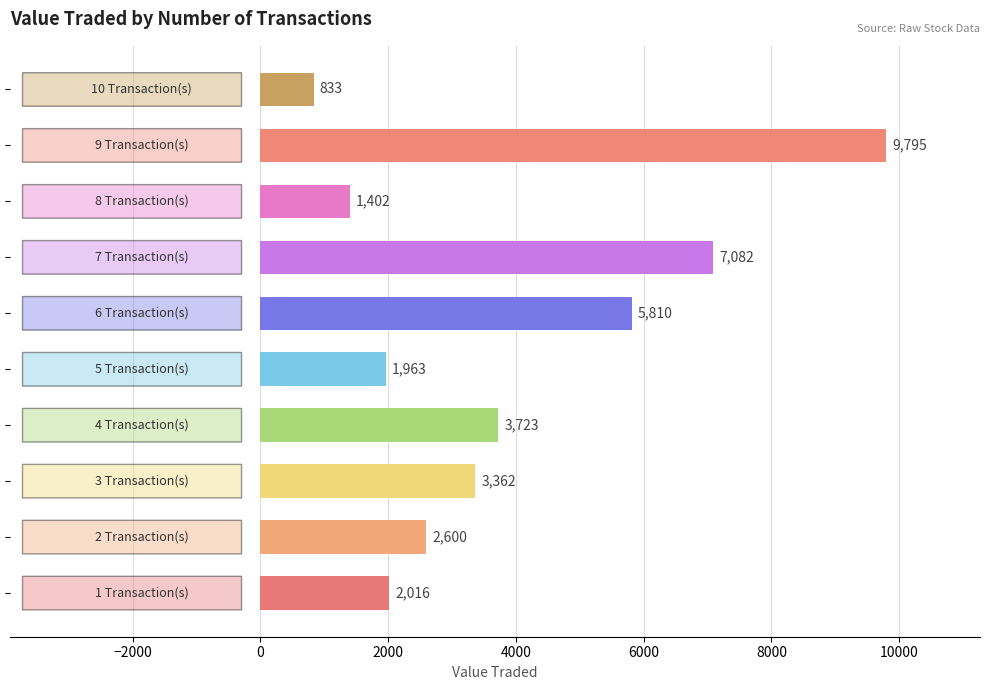

What is the difference between the second highest and minimum values?

6249